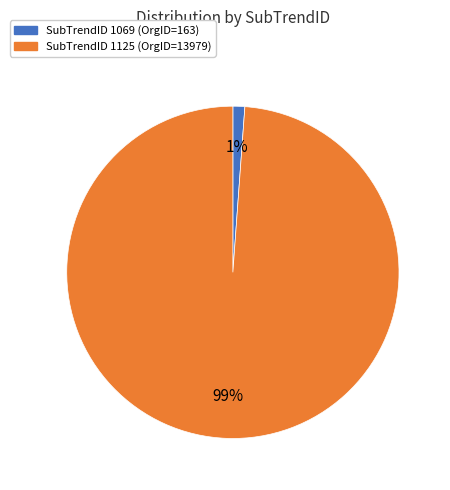

To the nearest percent, what portion does SubTrendID 1069 (OrgID=163) represent?

1%